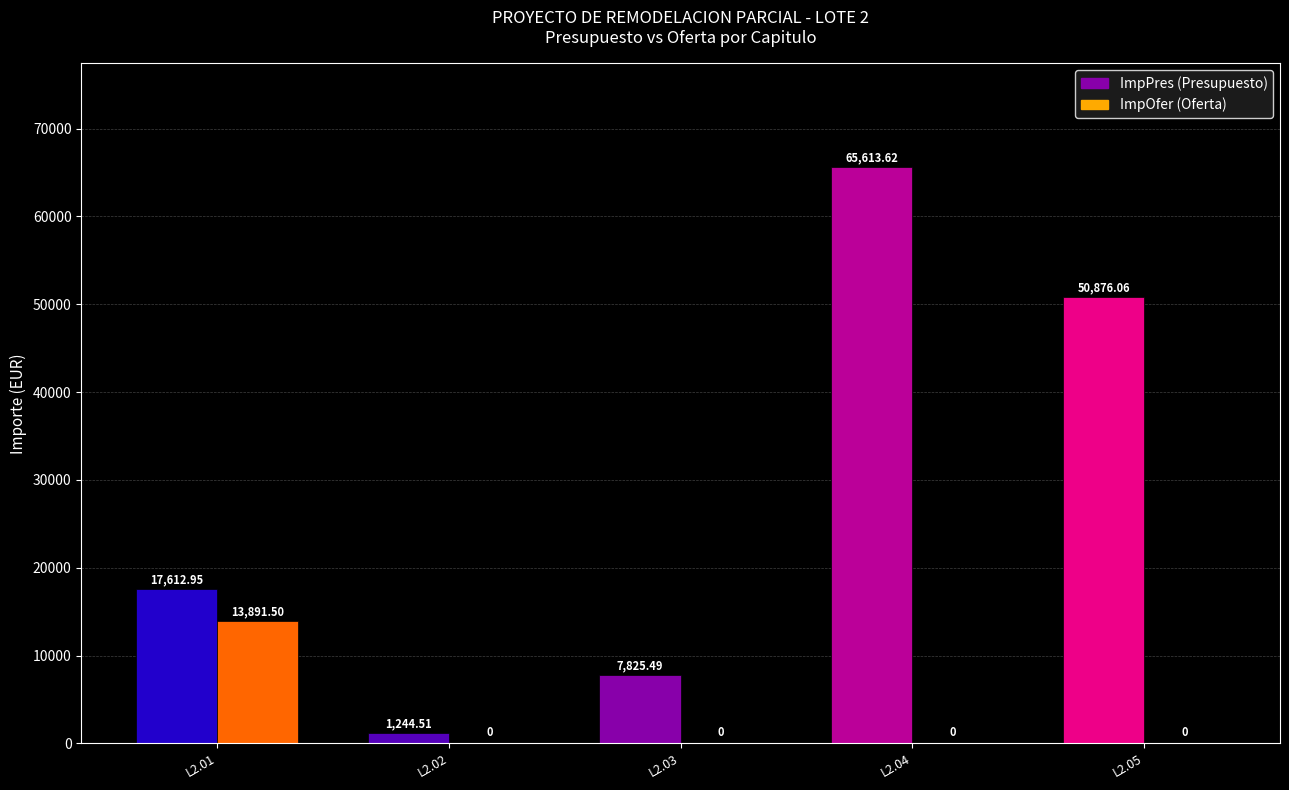

The value of ImpOfer at L2.03 is -8080.5. True or false?

False